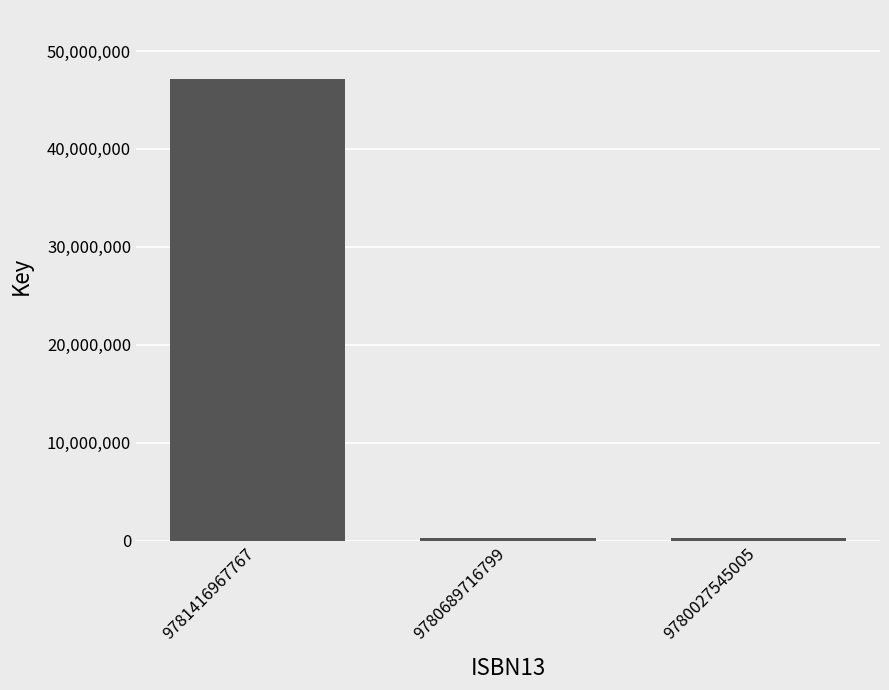

Approximately how many times larger is the value at 9780689716799 compared to 9780027545005?

1.0